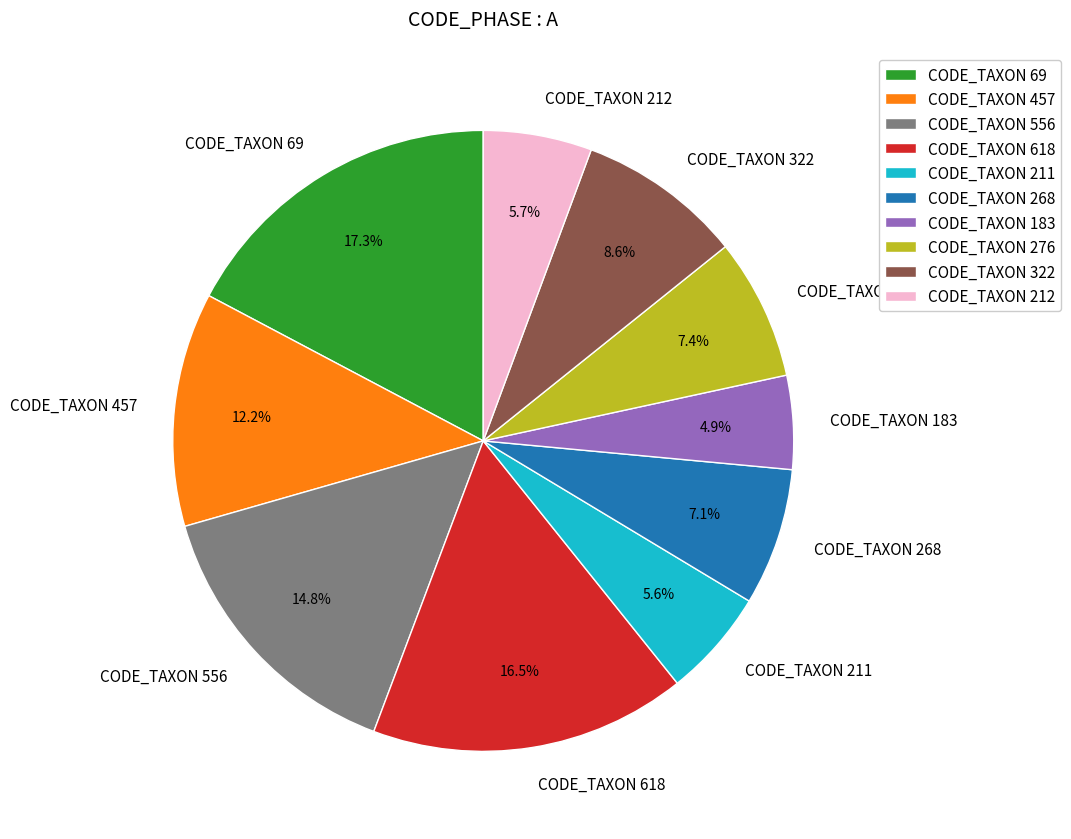

Which category has the biggest portion of the pie?

CODE_TAXON 69